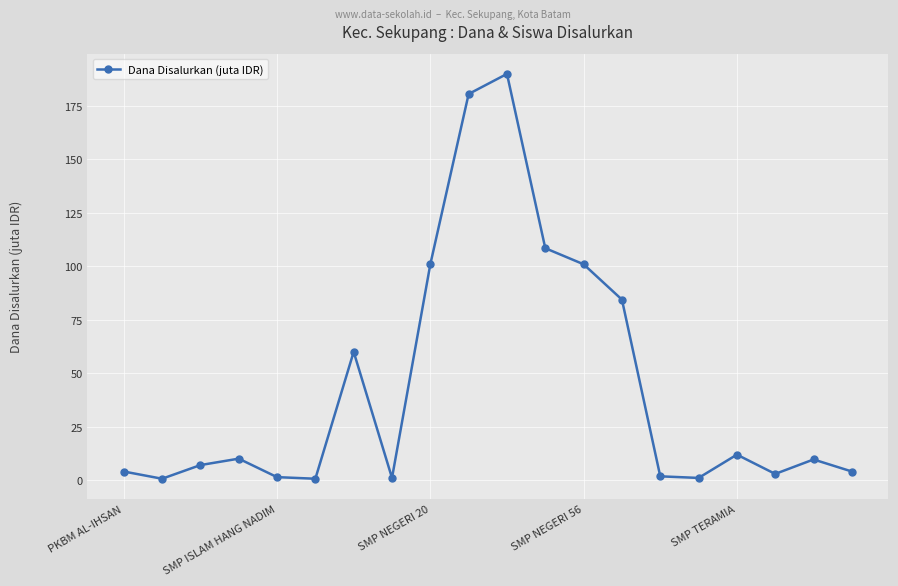

Count the number of categories in the chart.

20